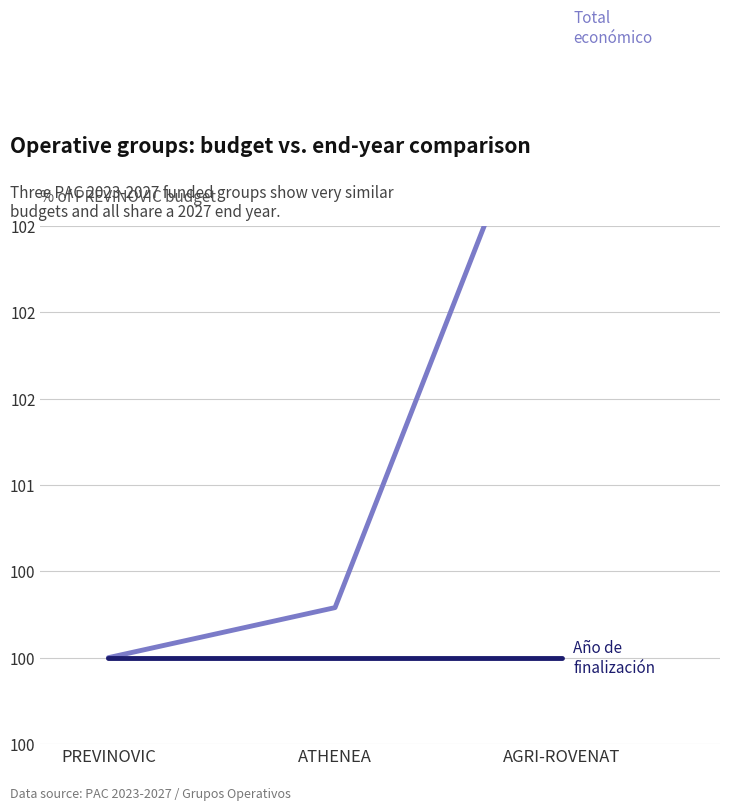

Is the value of Total económico at ATHENEA greater than the value of Año de finalización at ATHENEA?

Yes